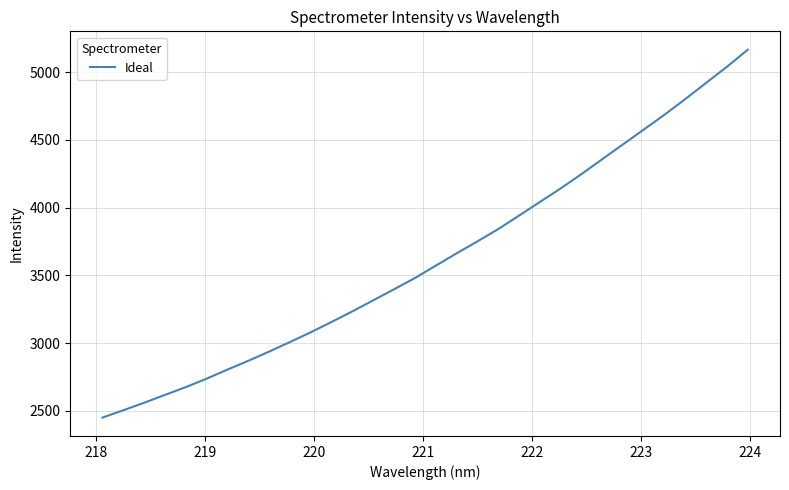

What is the difference between the maximum and minimum values?

2716.5